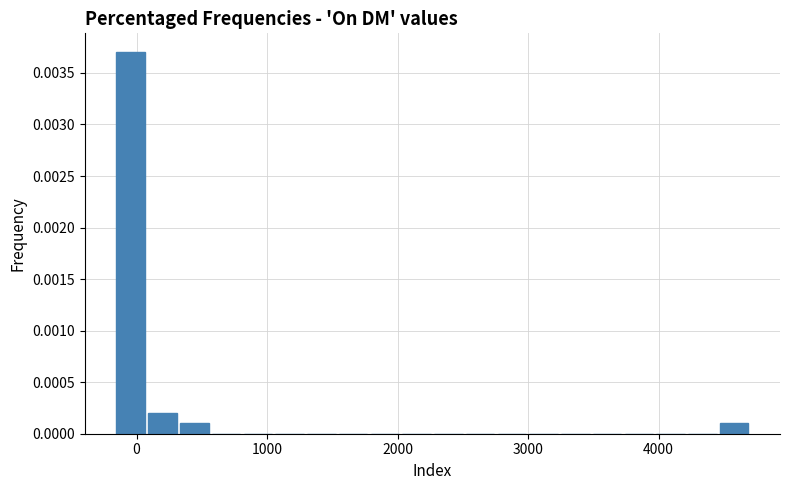

Read against the x-axis, roughly where is the centre of the tallest bar?

0